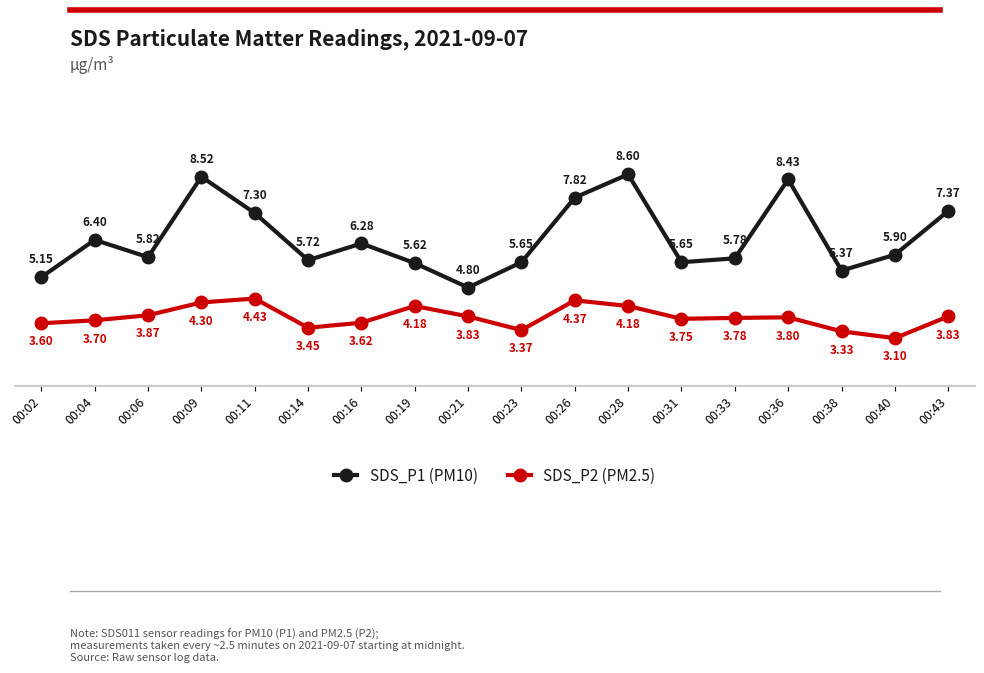

True or false: SDS_P2 (PM2.5) has more than 0 points higher than both neighbors.

True